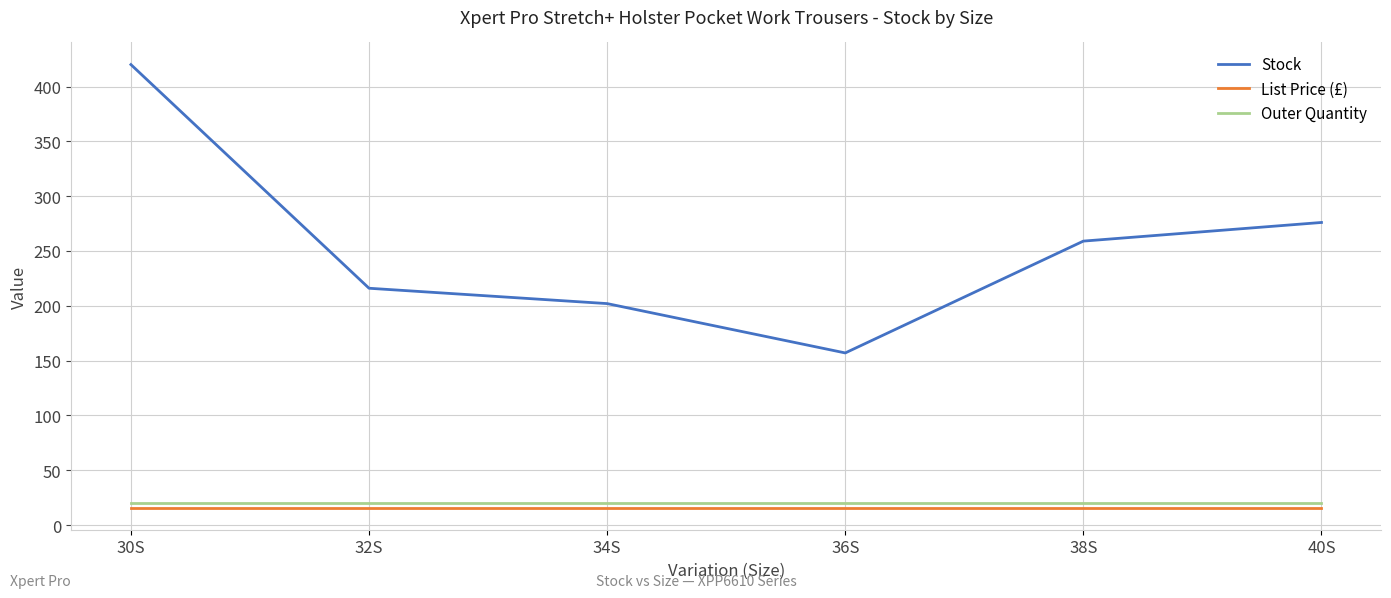

Which series has the widest spread of values?

Stock